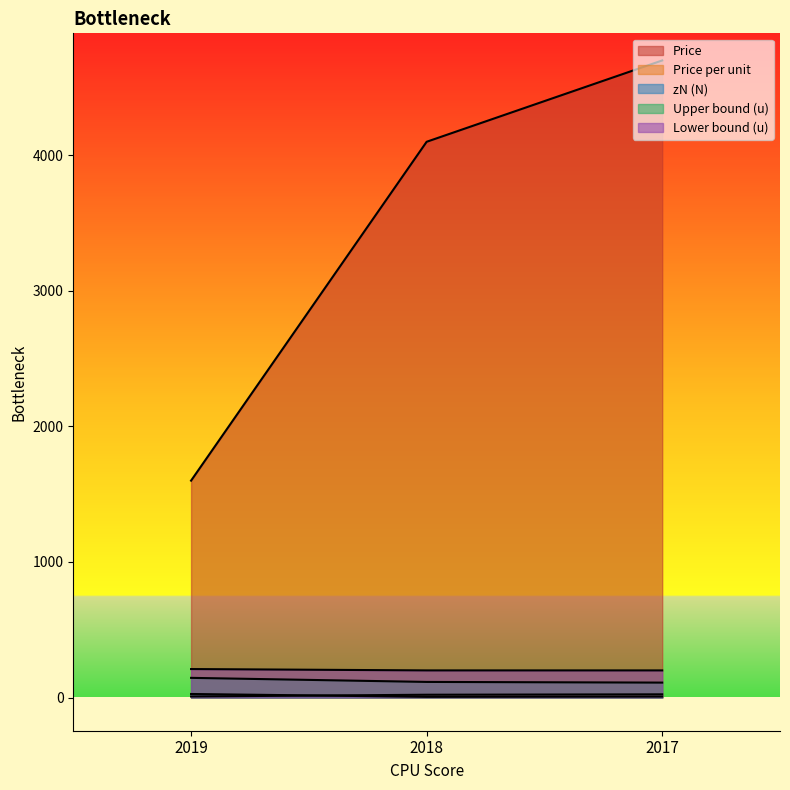

True or false: Price has a value of 8289.2 at 2017.

False